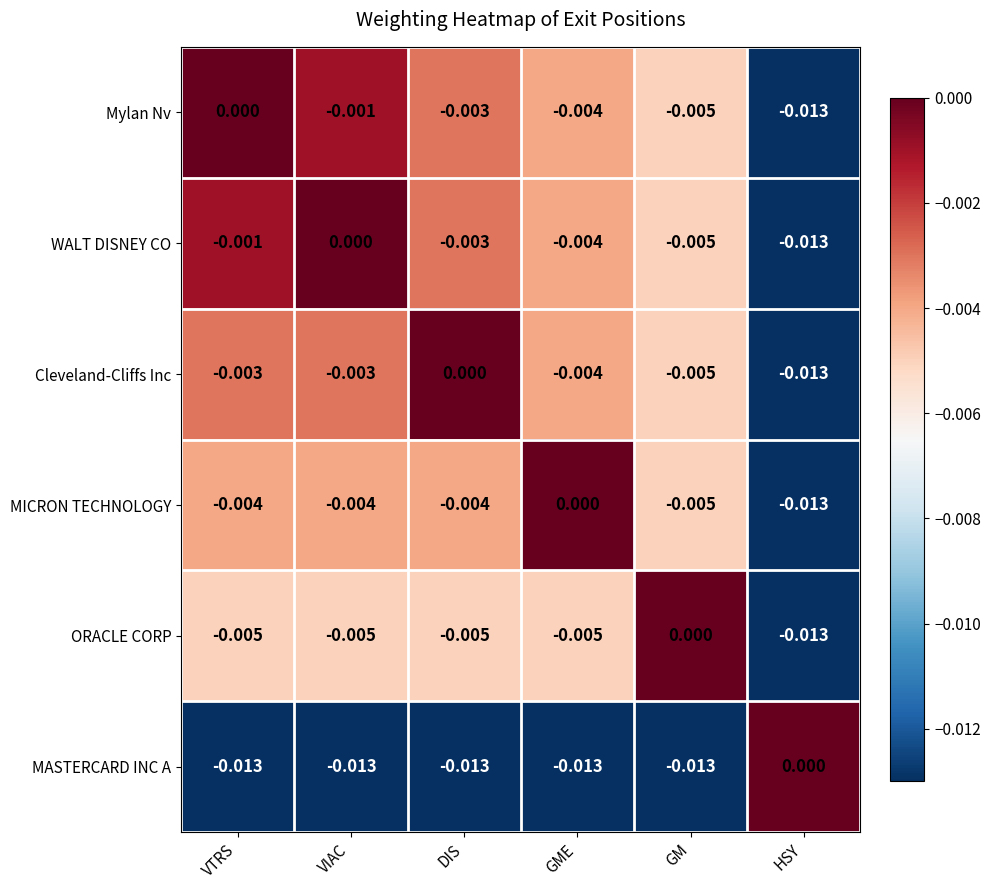

Rank the series at VIAC from lowest to highest value.

MASTERCARD INC A, ORACLE CORP, MICRON TECHNOLOGY, Cleveland-Cliffs Inc, Mylan Nv, WALT DISNEY CO